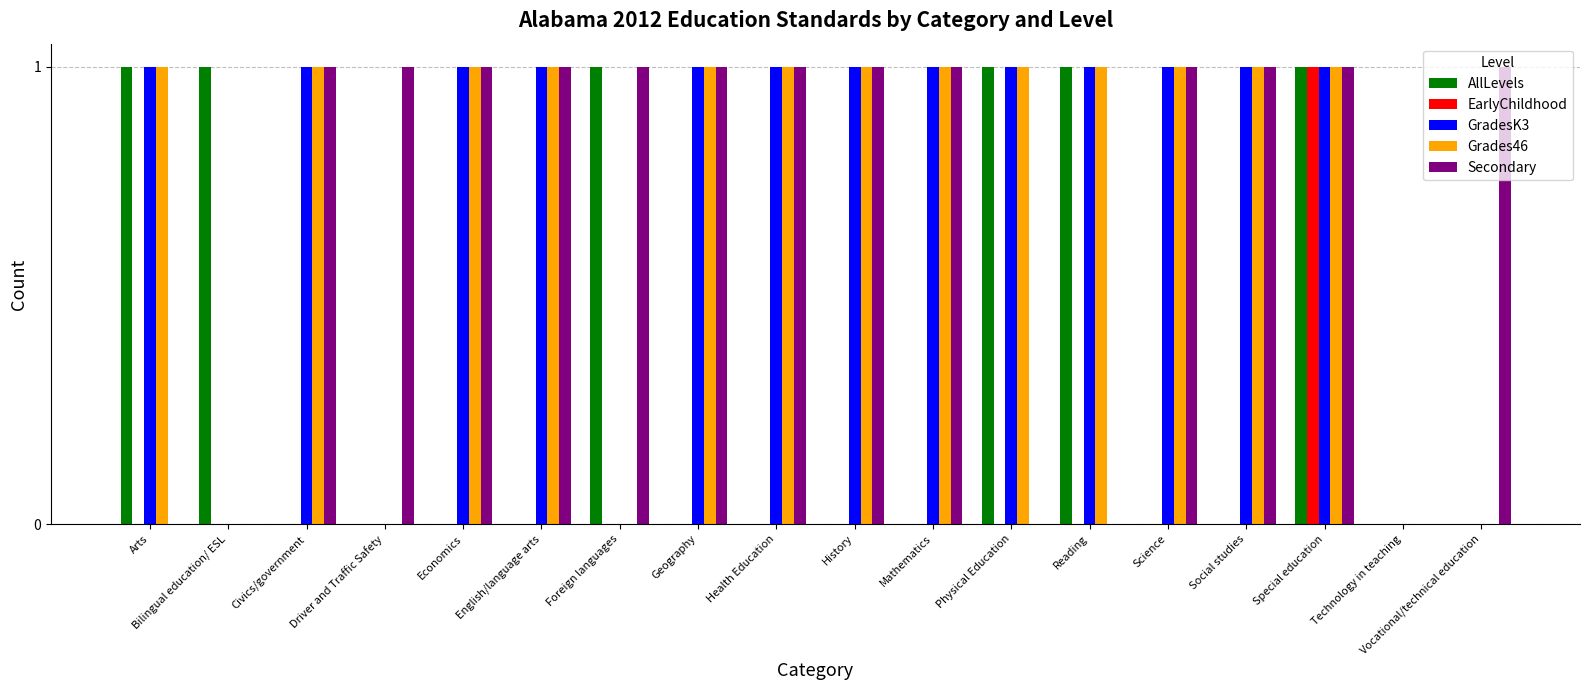

Is it true that Grades46 equals 0 at Bilingual education/ ESL?

True